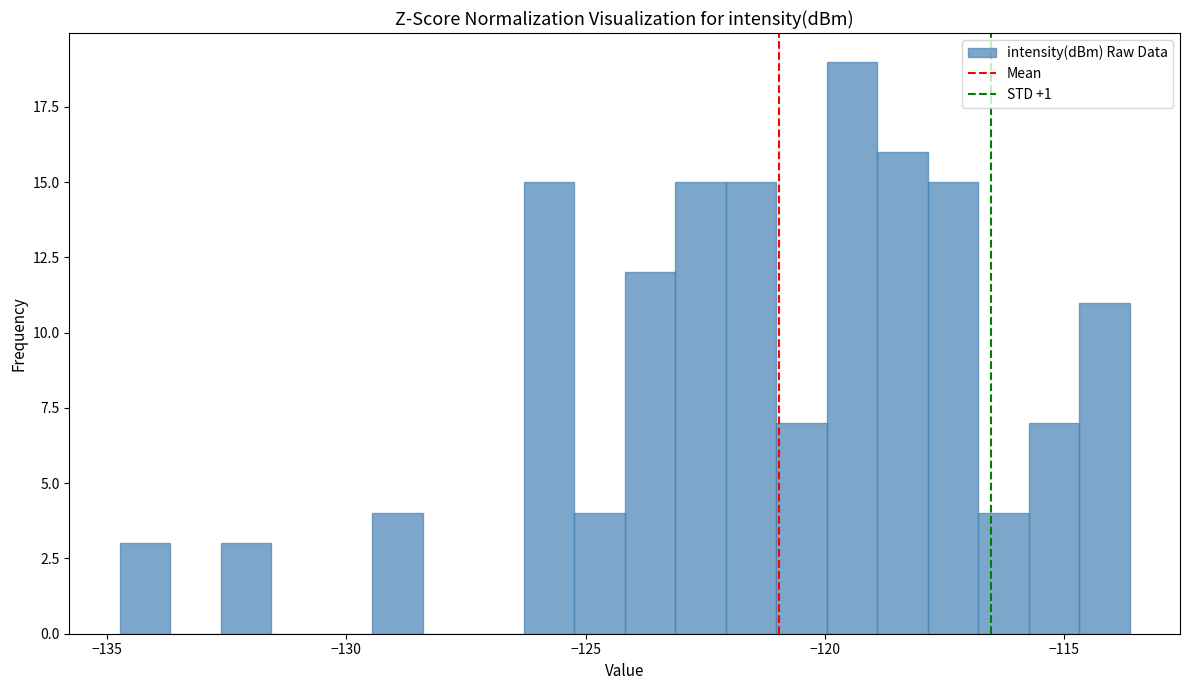

Read against the x-axis, roughly where is the centre of the tallest bar?

-119.5